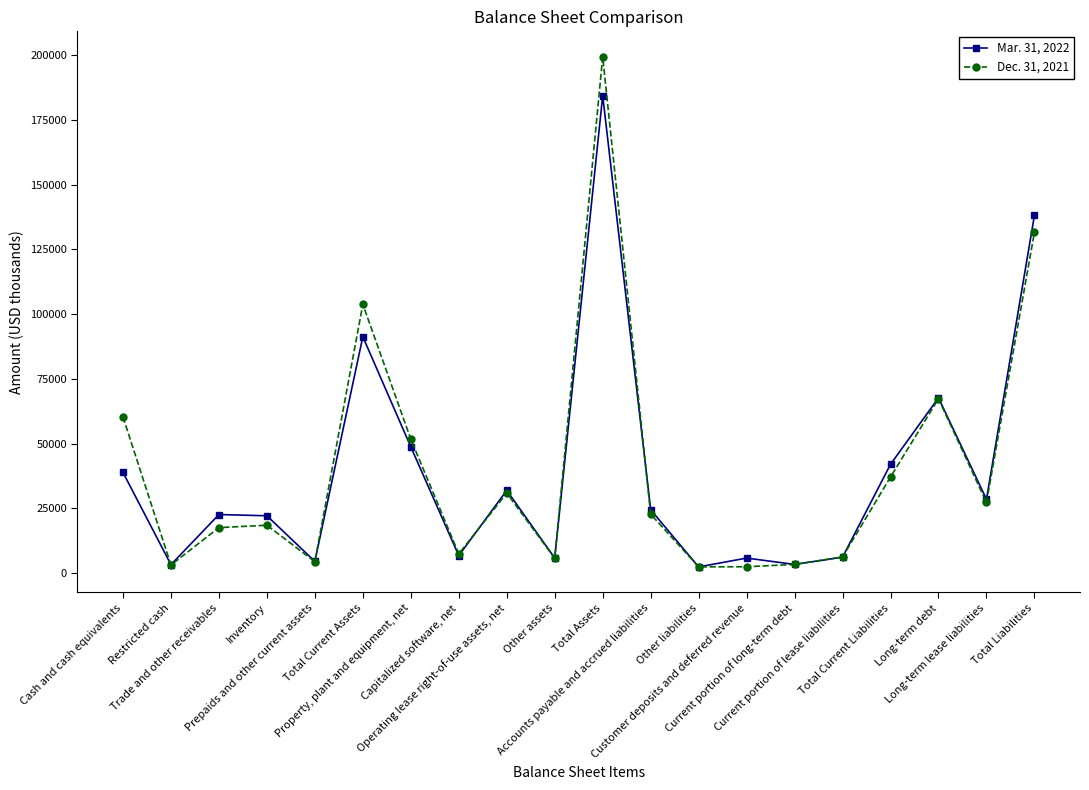

What is the greatest value displayed?

199439